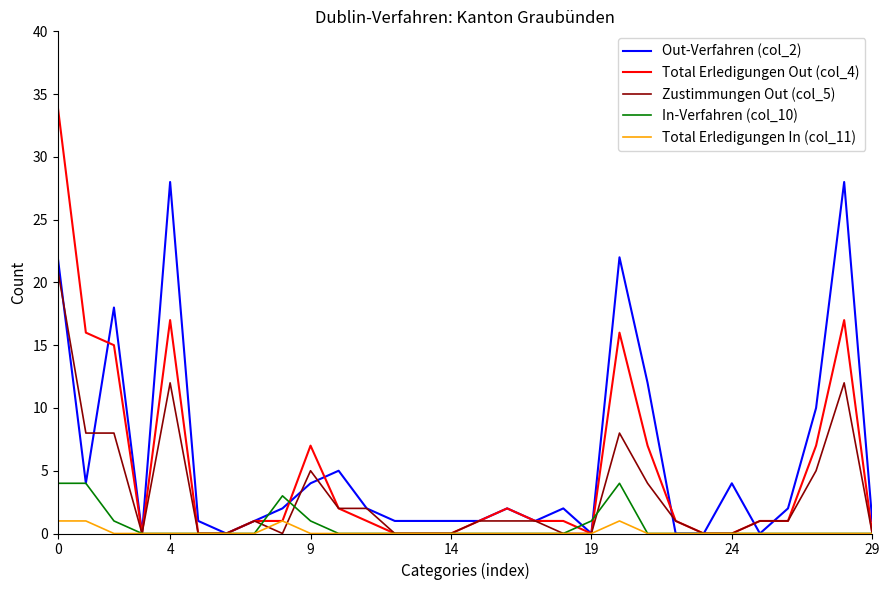

At how many categories does at least one series exceed 27?

3